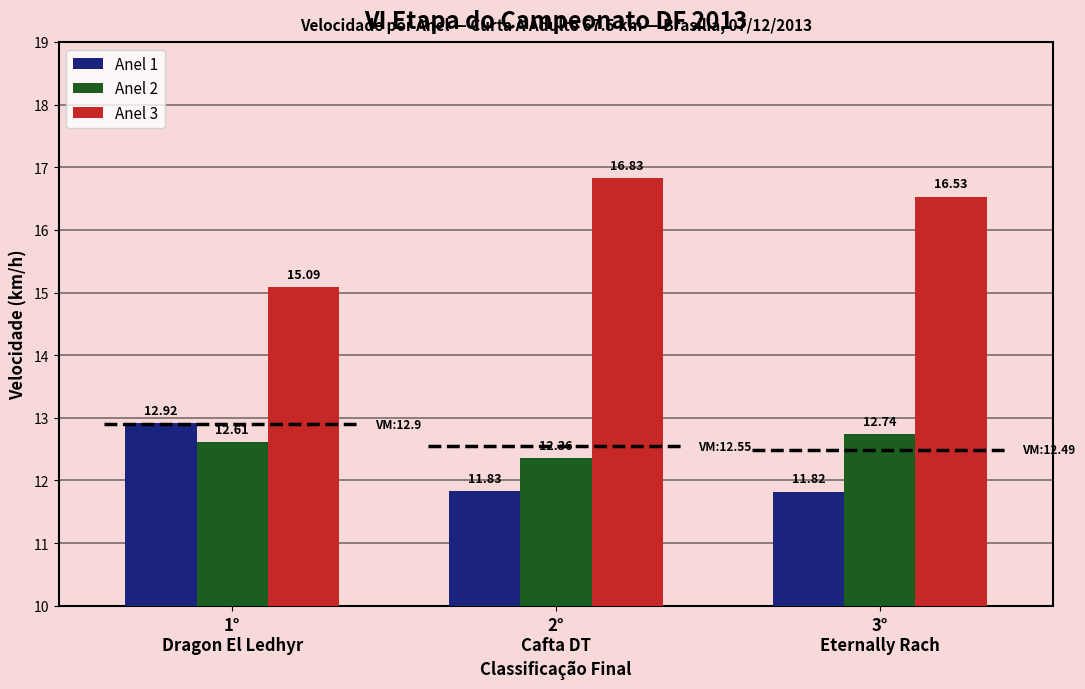

Which label corresponds to the smallest value in the chart?

3°
Eternally Rach